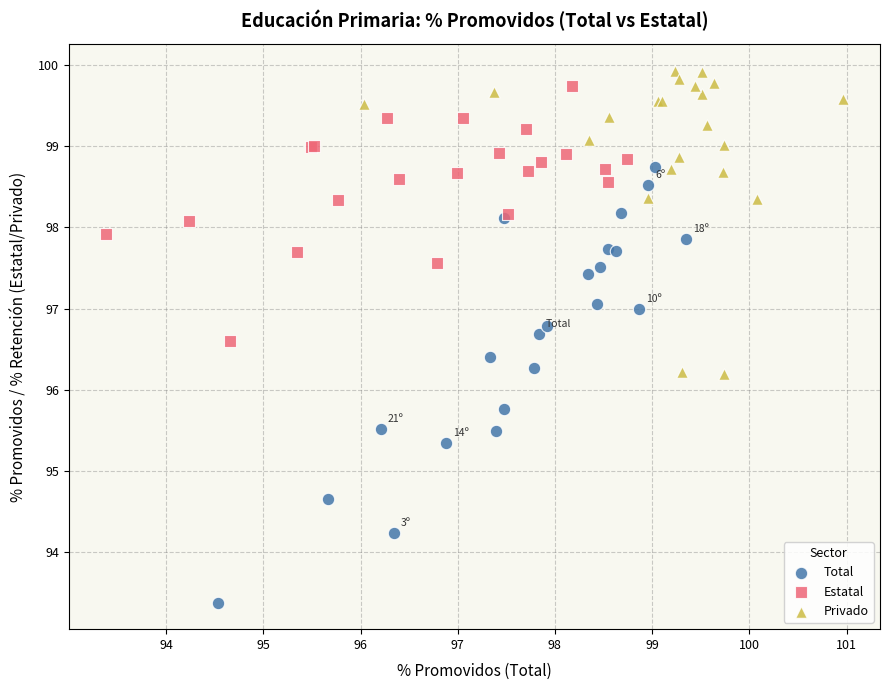

Which series has the widest spread of Y values?

Total